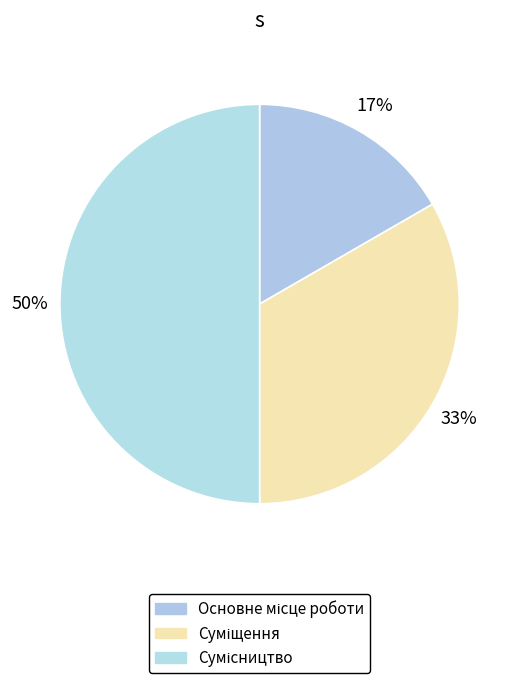

How many segments does this pie chart have?

3